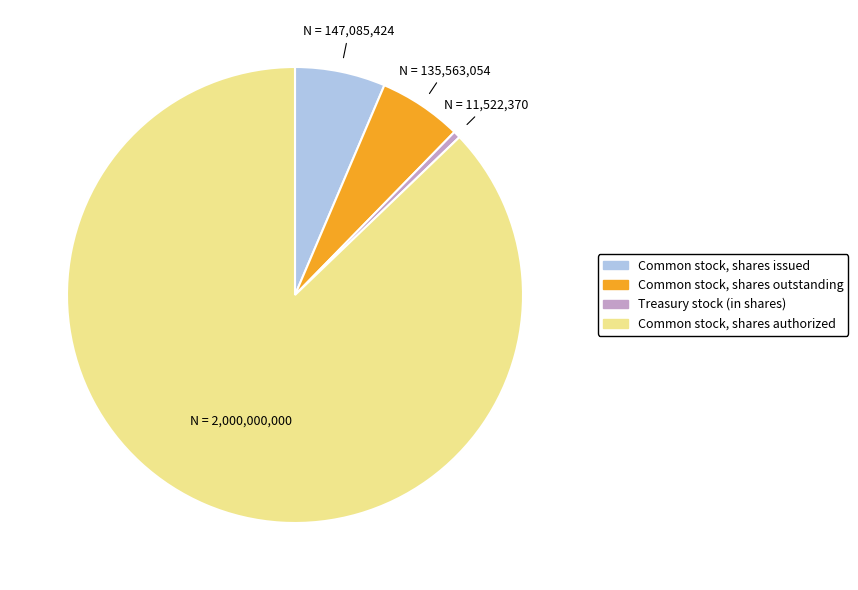

Approximately how many times larger is the value at Common stock, shares outstanding compared to Common stock, shares issued?

0.9